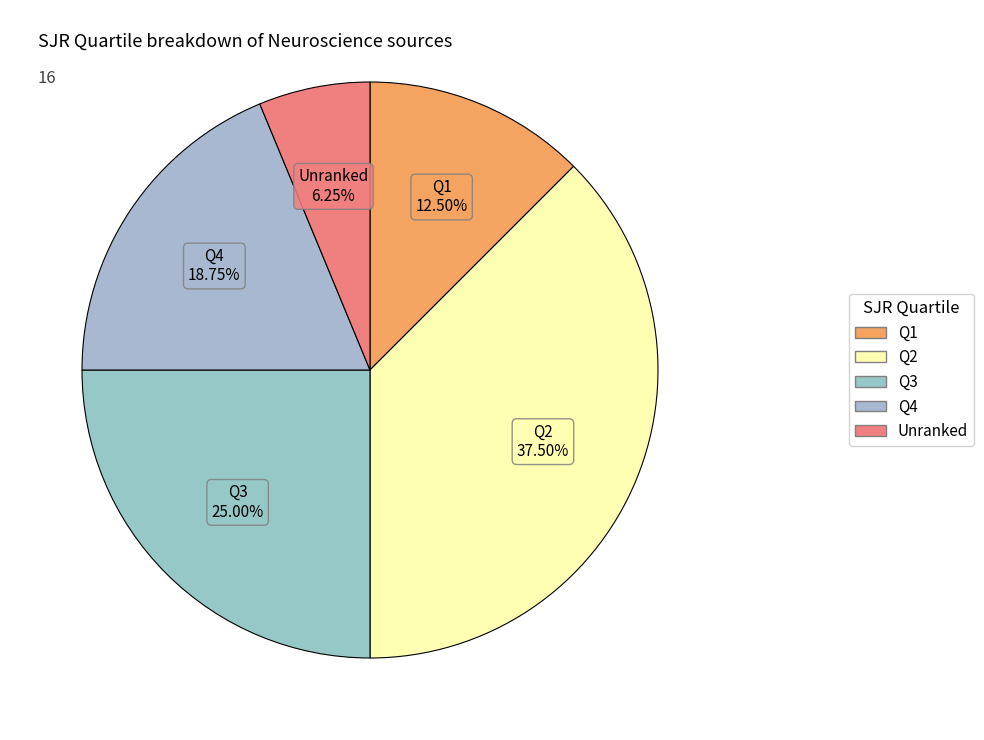

How many segments does this pie chart have?

5